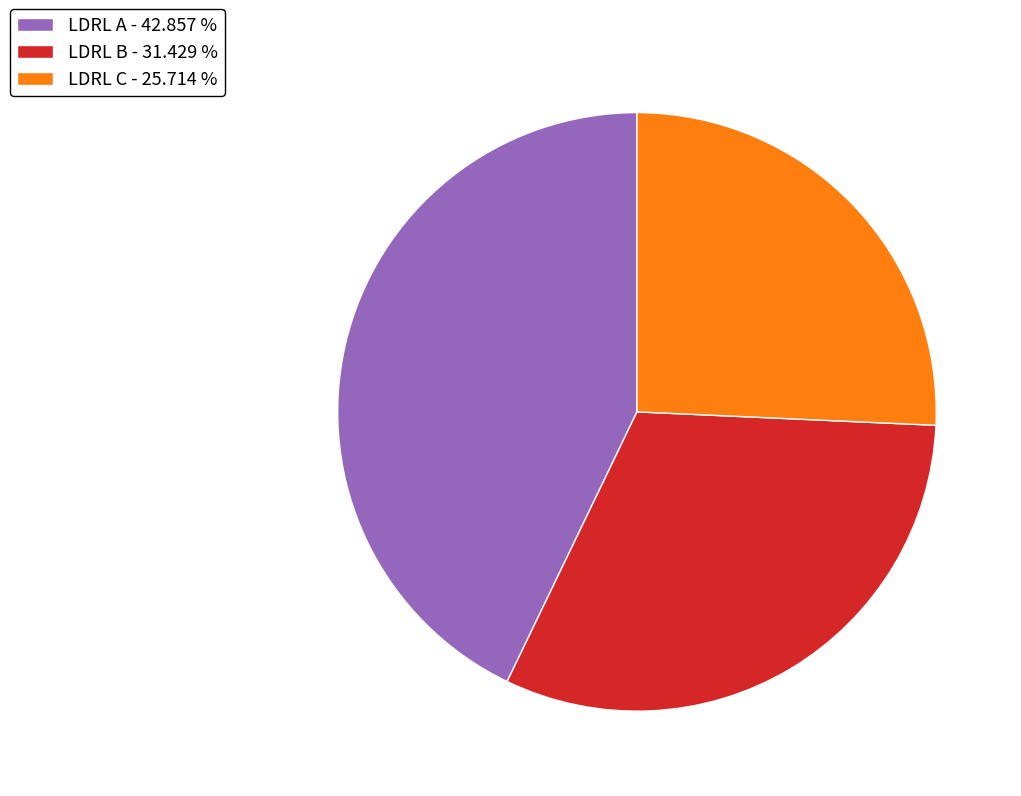

Does LDRL B - 31.429 % account for over 50% of the chart?

No